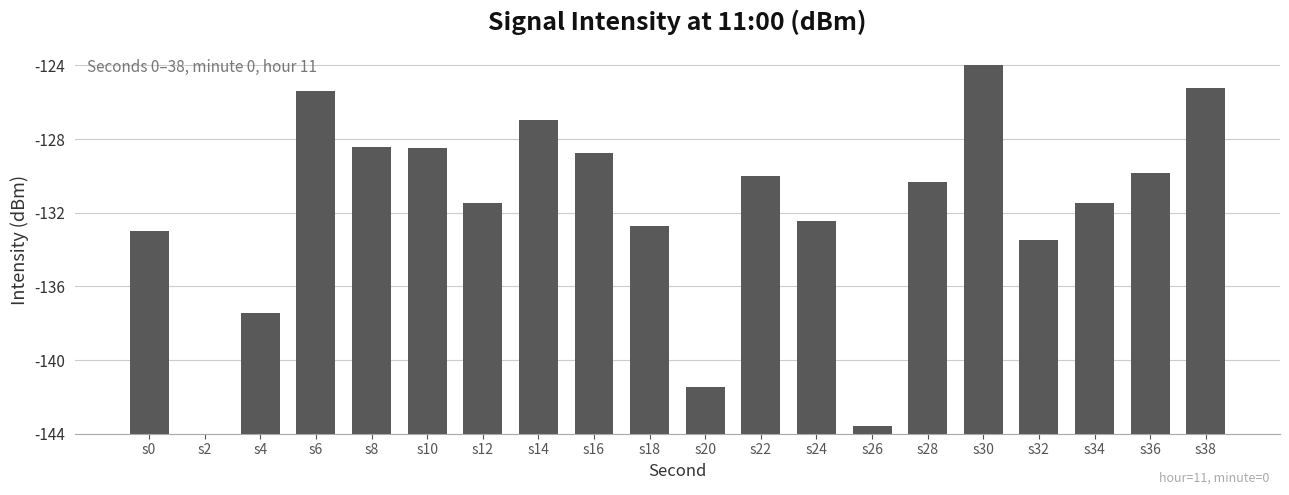

Approximately how many times larger is the value at s10 compared to s12?

1.2